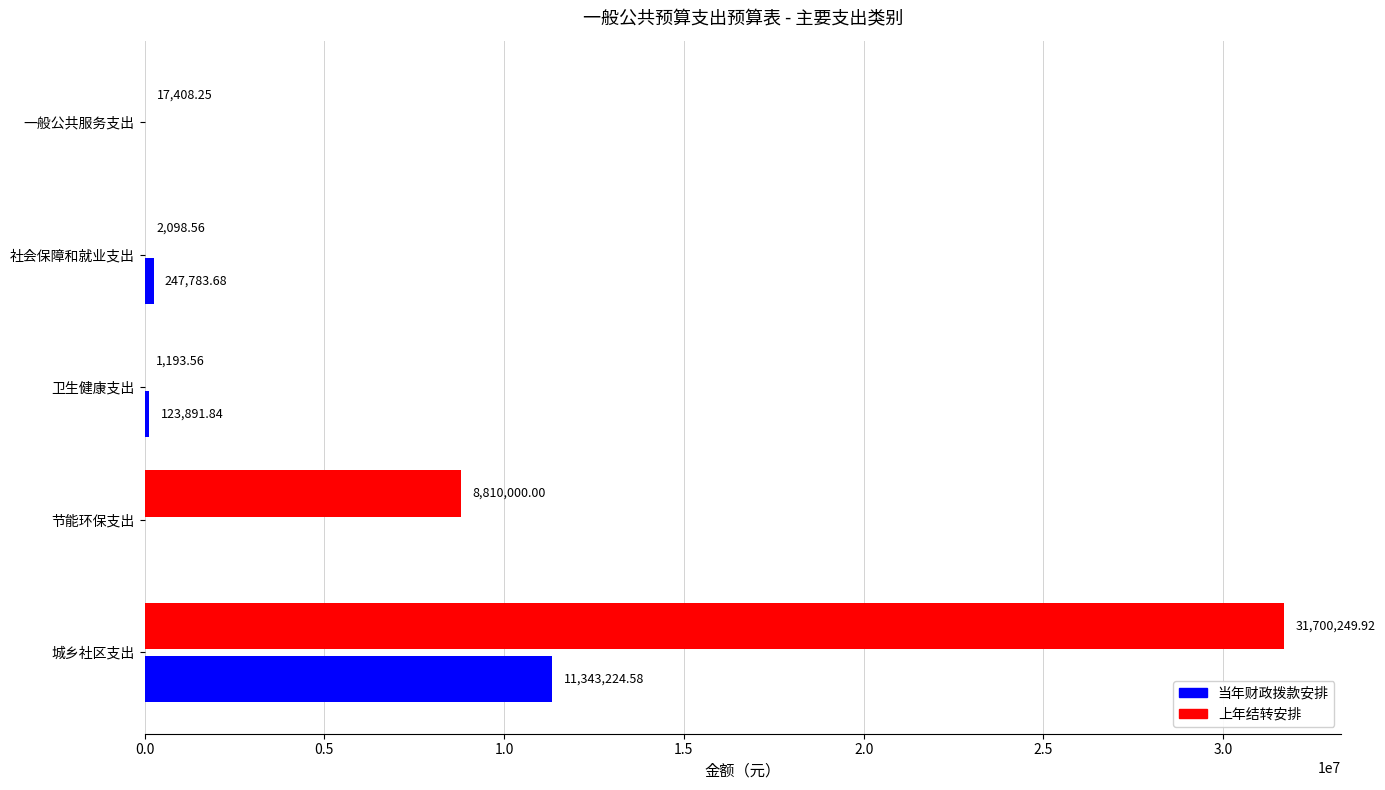

Which series has the widest spread of values?

上年结转安排